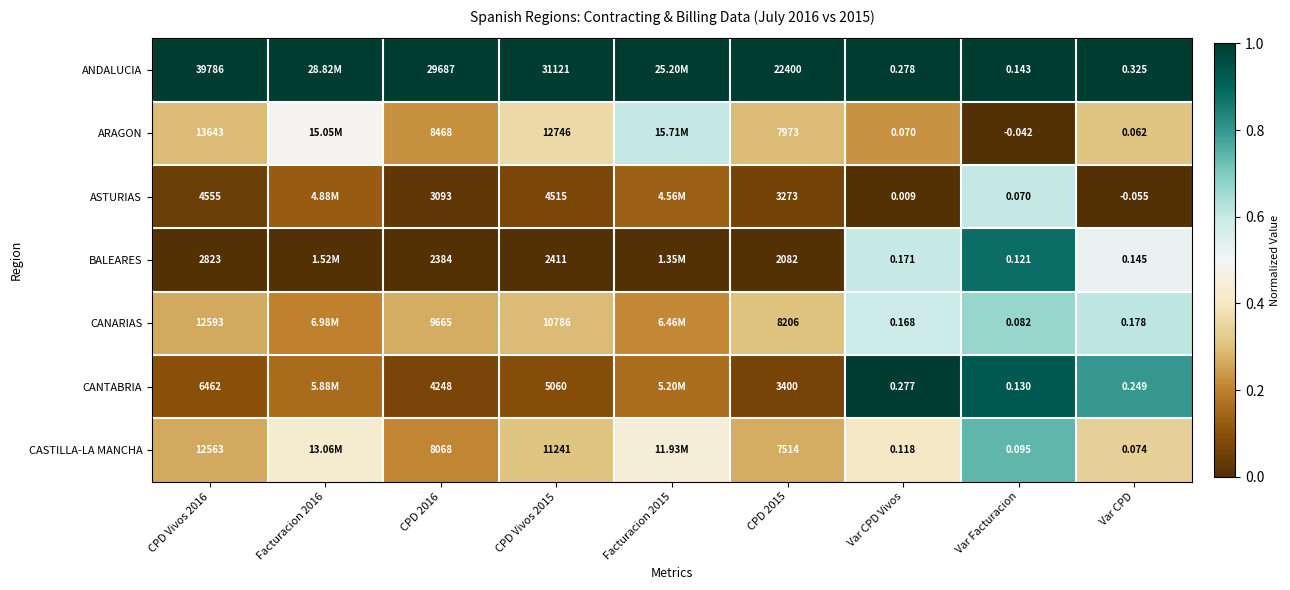

Which series changed the most between CPD Vivos 2016 and CPD 2016?

ANDALUCIA